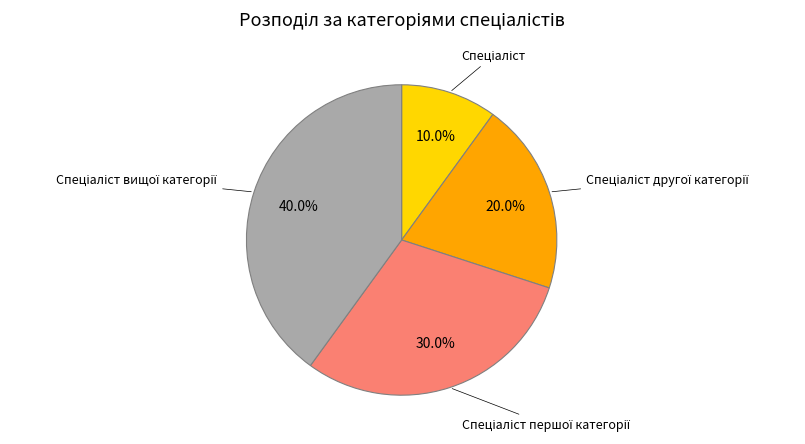

Does any single category account for the majority?

No